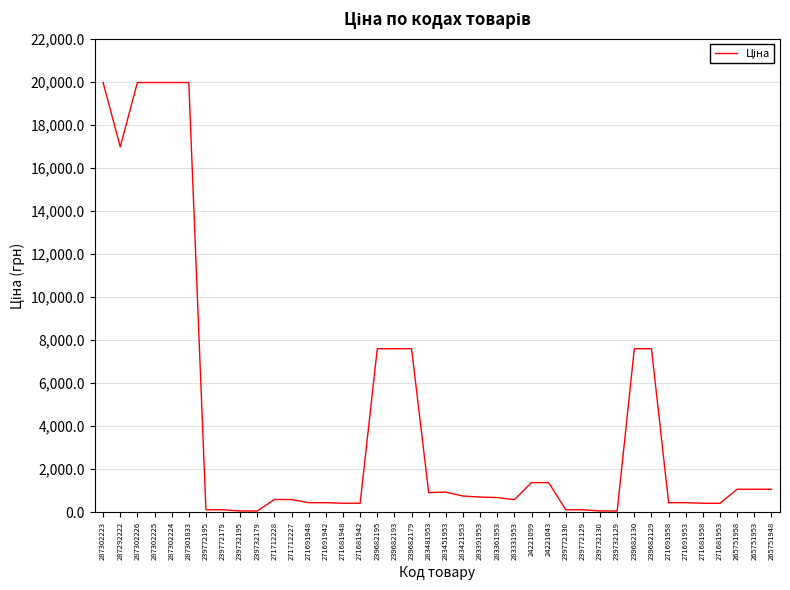

What position from the right is 271691958?

7